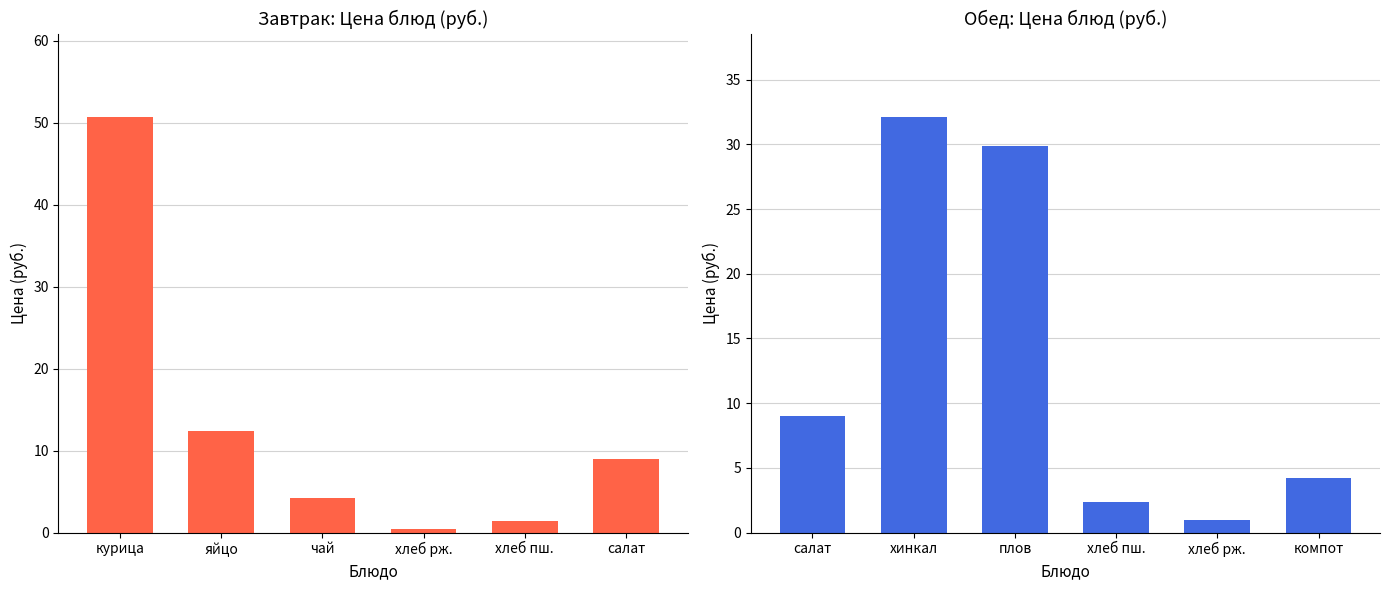

The value of Завтрак at хлеб пш. is 1.4. True or false?

True